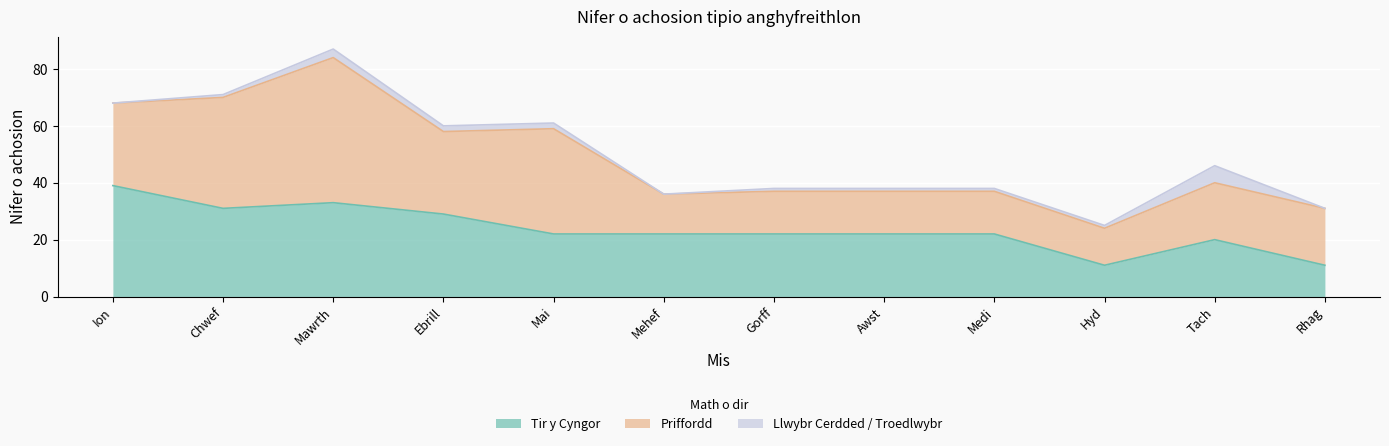

At which category does the chart reach its minimum across all series?

Ion